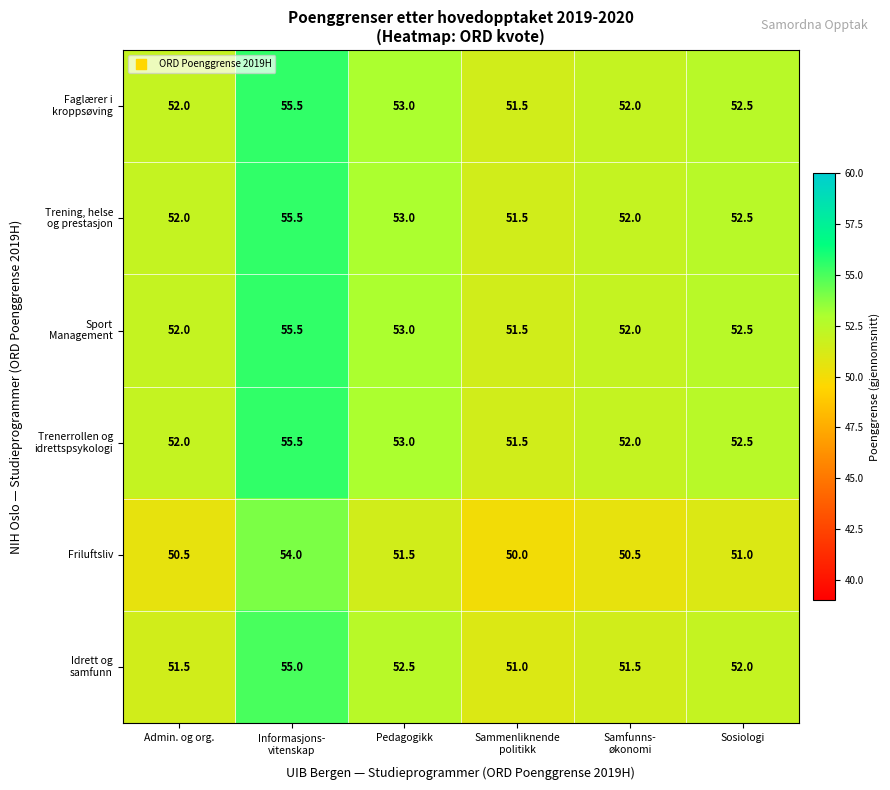

Is it true that Friluftsliv equals 77.2 at Pedagogikk?

False